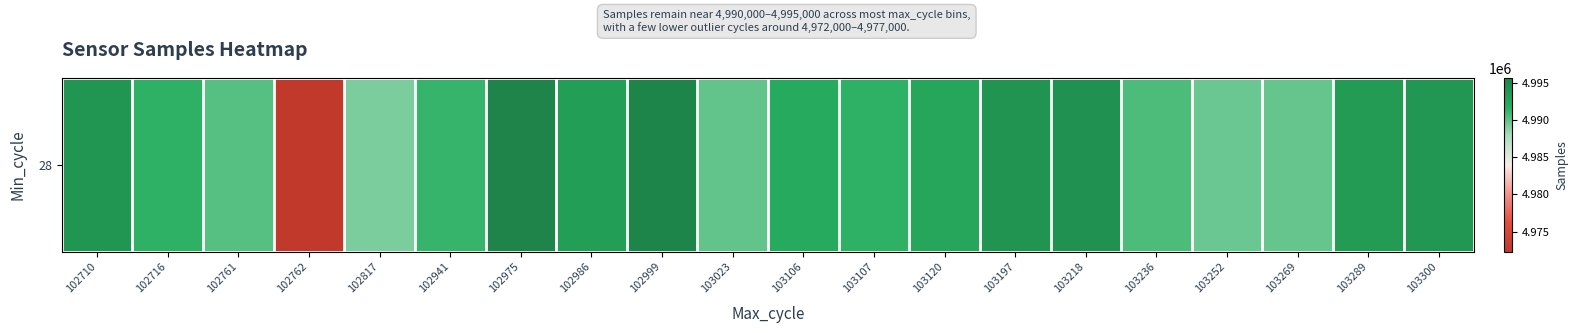

What value does the data have at 102975?

4995608